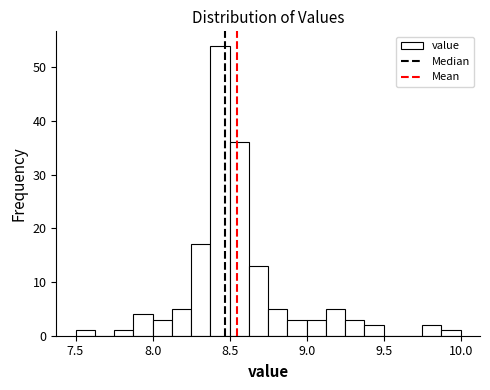

Read against the x-axis, roughly where is the centre of the tallest bar?

8.45